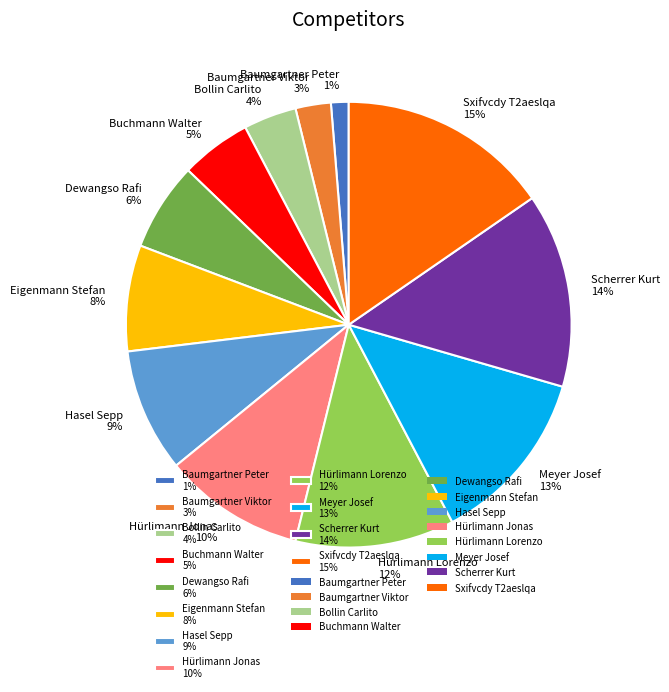

Is the sum of Scherrer Kurt 14% and Meyer Josef 13% greater than half?

No